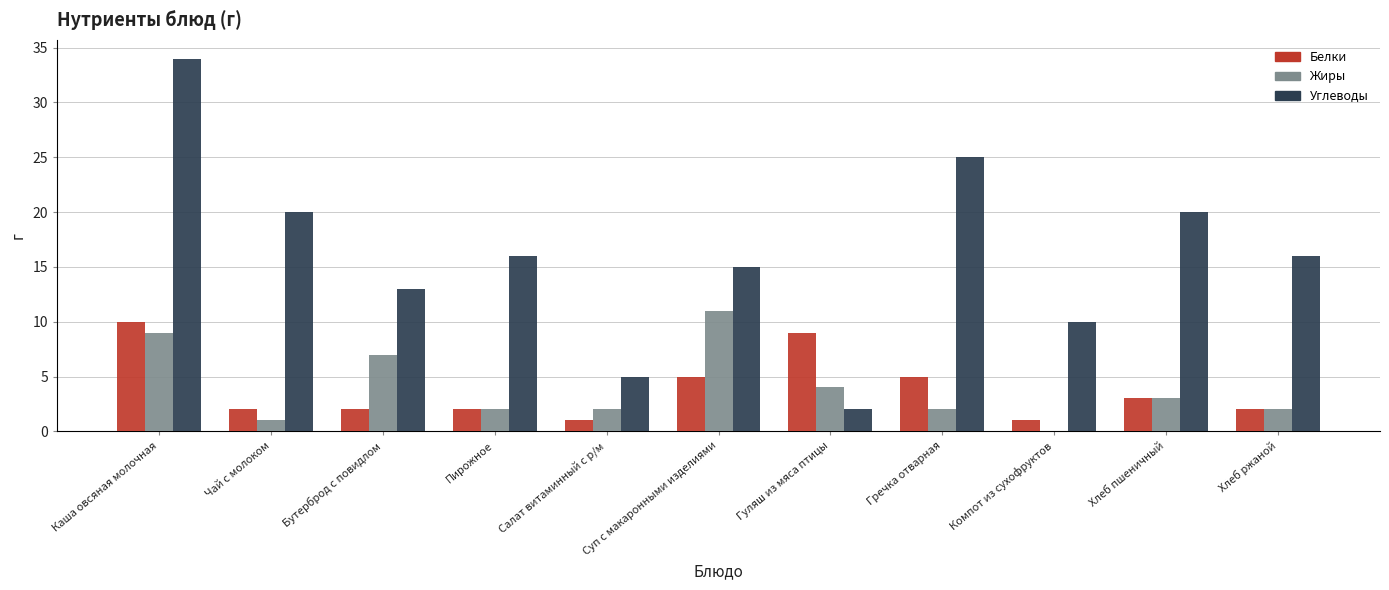

What are all the series names shown in the legend?

Белки, Жиры, Углеводы